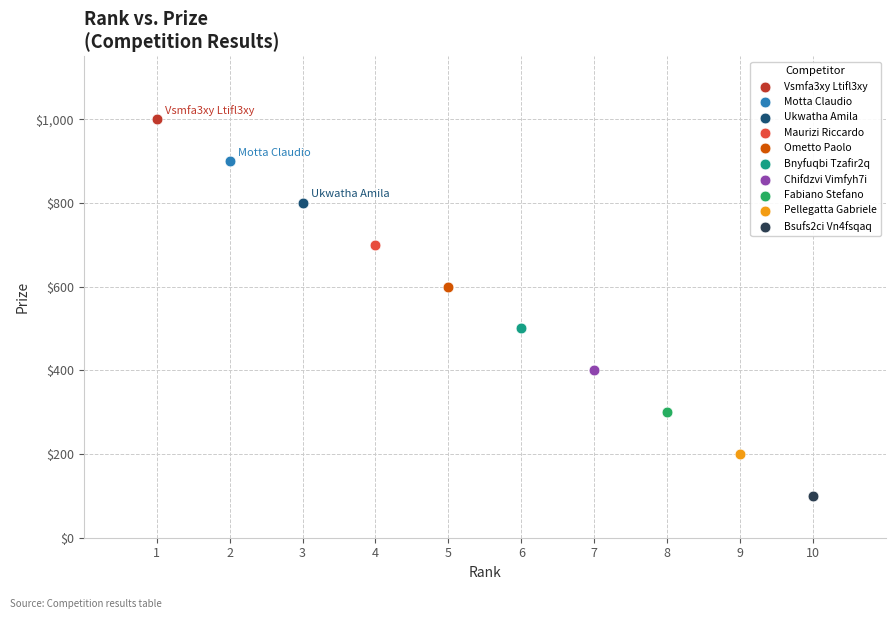

What are all the series names shown in the legend?

Vsmfa3xy Ltifl3xy, Motta Claudio, Ukwatha Amila, Maurizi Riccardo, Ometto Paolo, Bnyfuqbi Tzafir2q, Chifdzvi Vimfyh7i, Fabiano Stefano, Pellegatta Gabriele, Bsufs2ci Vn4fsqaq